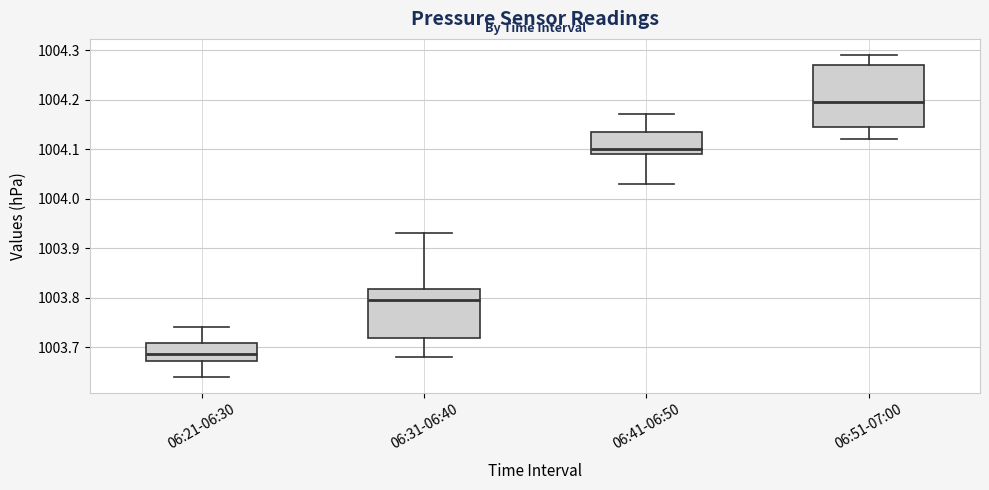

Reading left to right, read every box against the y-axis: the position of its median line, the range the box covers, and the ends of its whiskers. The values are not printed on the chart, so give them approximately, as read against the axis.

06:21-06:30: median 1003.69, box 1003.67 to 1003.71, whiskers 1003.64 to 1003.74
06:31-06:40: median 1003.80, box 1003.72 to 1003.82, whiskers 1003.68 to 1003.93
06:41-06:50: median 1004.10, box 1004.09 to 1004.14, whiskers 1004.03 to 1004.17
06:51-07:00: median 1004.20, box 1004.15 to 1004.27, whiskers 1004.12 to 1004.29